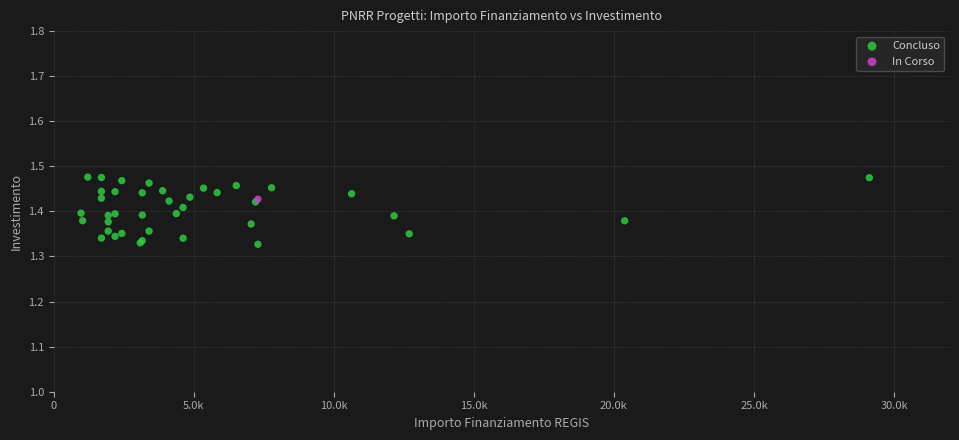

What are all the series names shown in the legend?

Concluso, In Corso